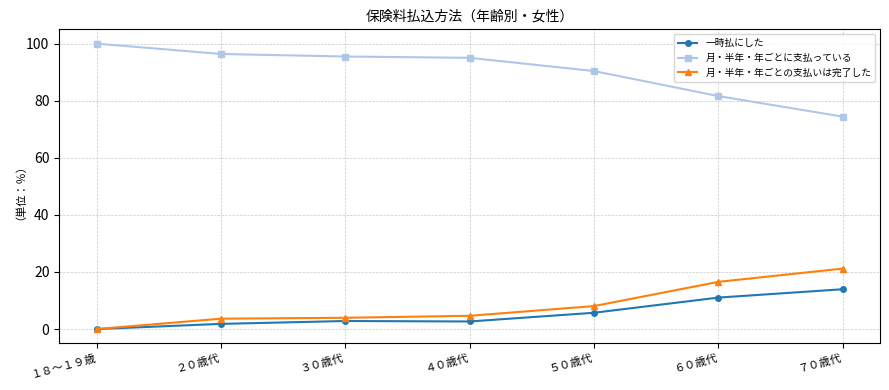

What are all the series names shown in the legend?

一時払にした, 月・半年・年ごとに支払っている, 月・半年・年ごとの支払いは完了した